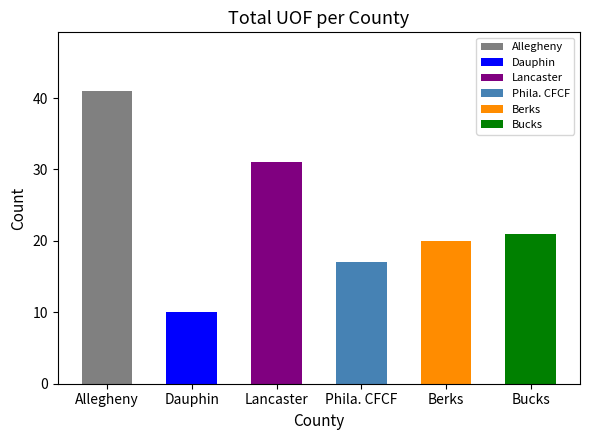

Reading left to right, transcribe all the data shown in this chart.

41	10	31	17	20	21